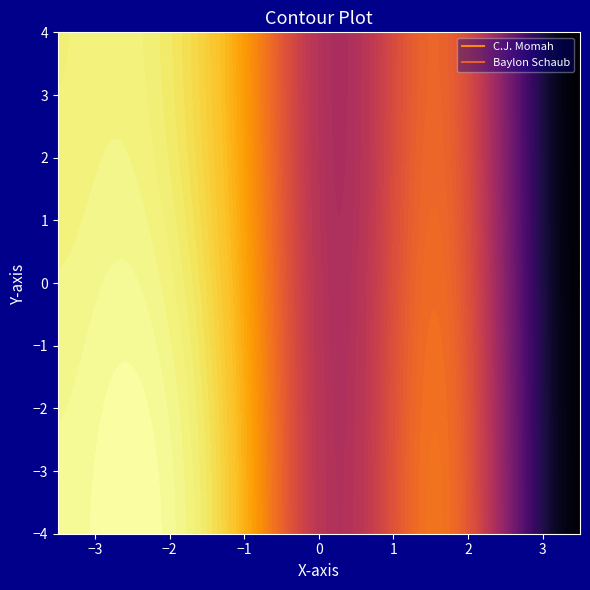

Reading right to left, extract all data points from this chart.

C.J. Momah: 46	46	91	79	90	68	35	77	83	89	84	90	85	78
Baylon Schaub: 47	46	70	64	69	63	56	57	69	71	66	62	87	68